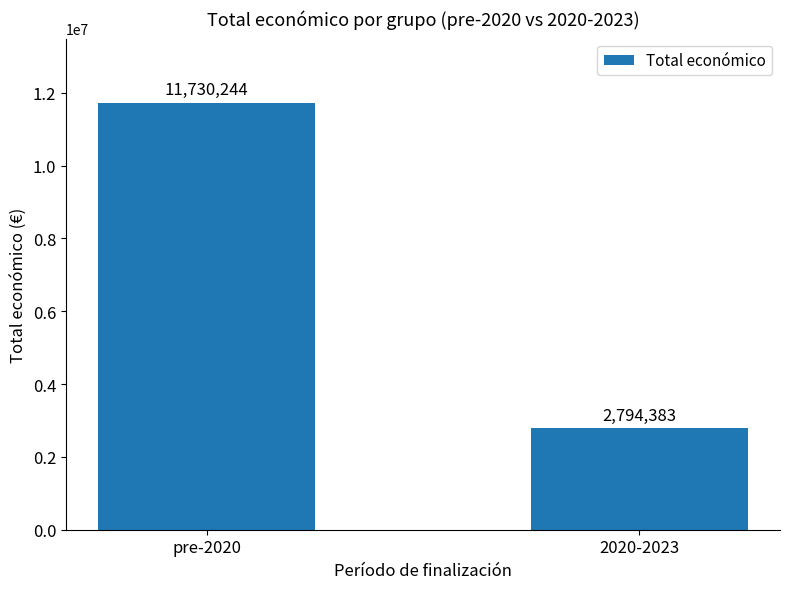

What is the label of the 1st bar from the left?

pre-2020